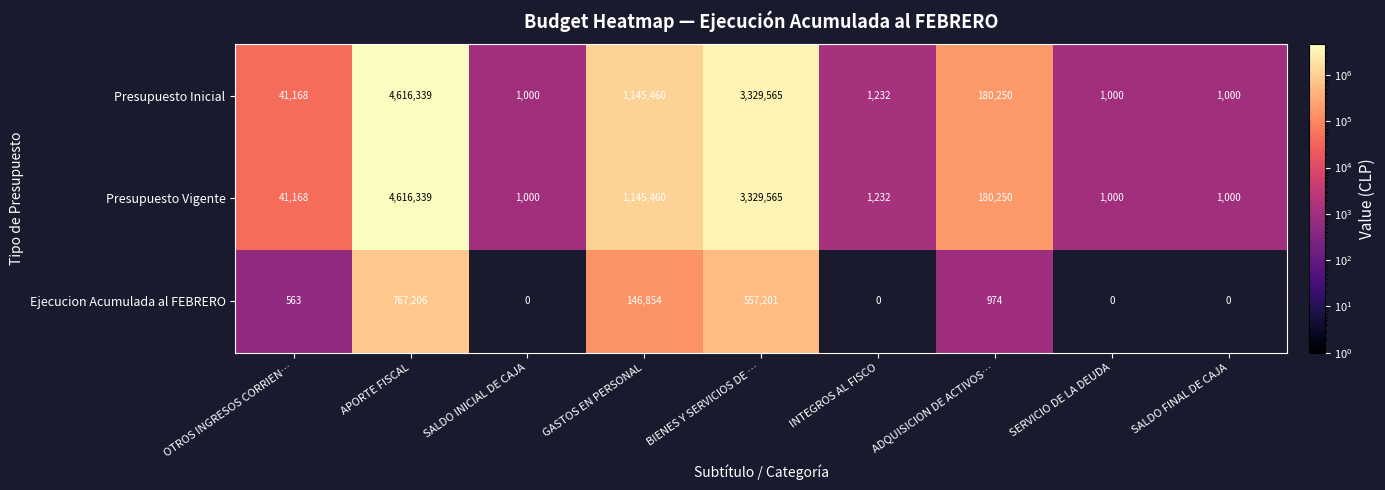

Where is Presupuesto Inicial nearest to the value 2308669?

BIENES Y SERVICIOS DE …